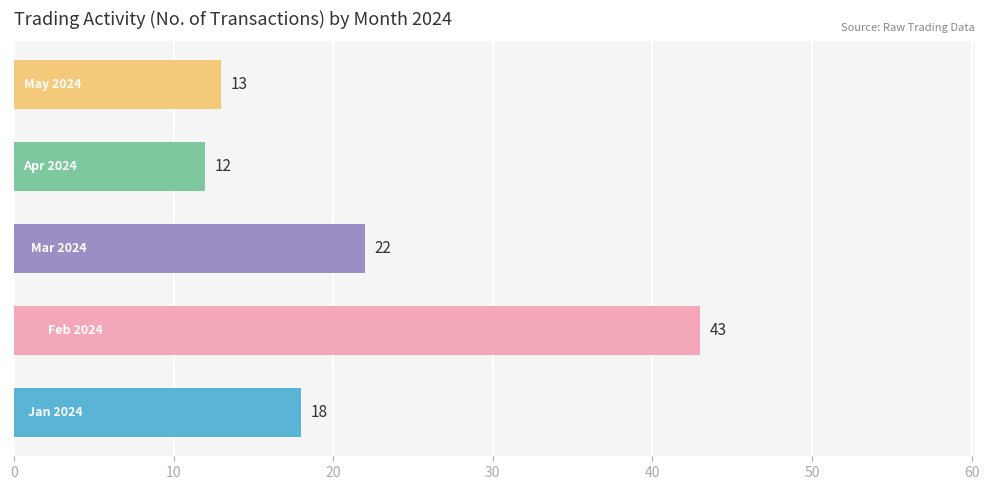

What is the greatest value displayed?

43